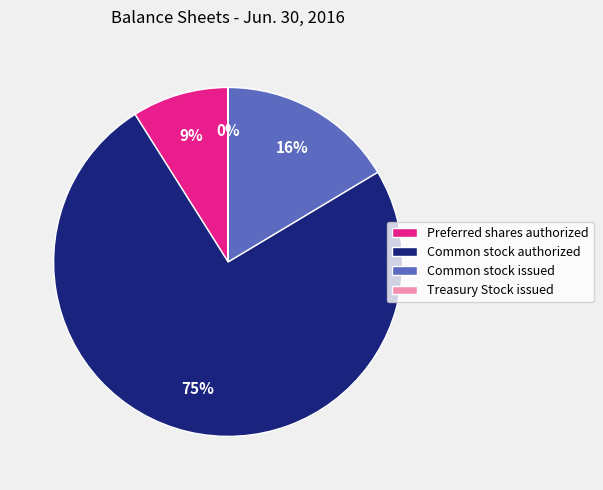

Which category has the biggest portion of the pie?

Common stock authorized